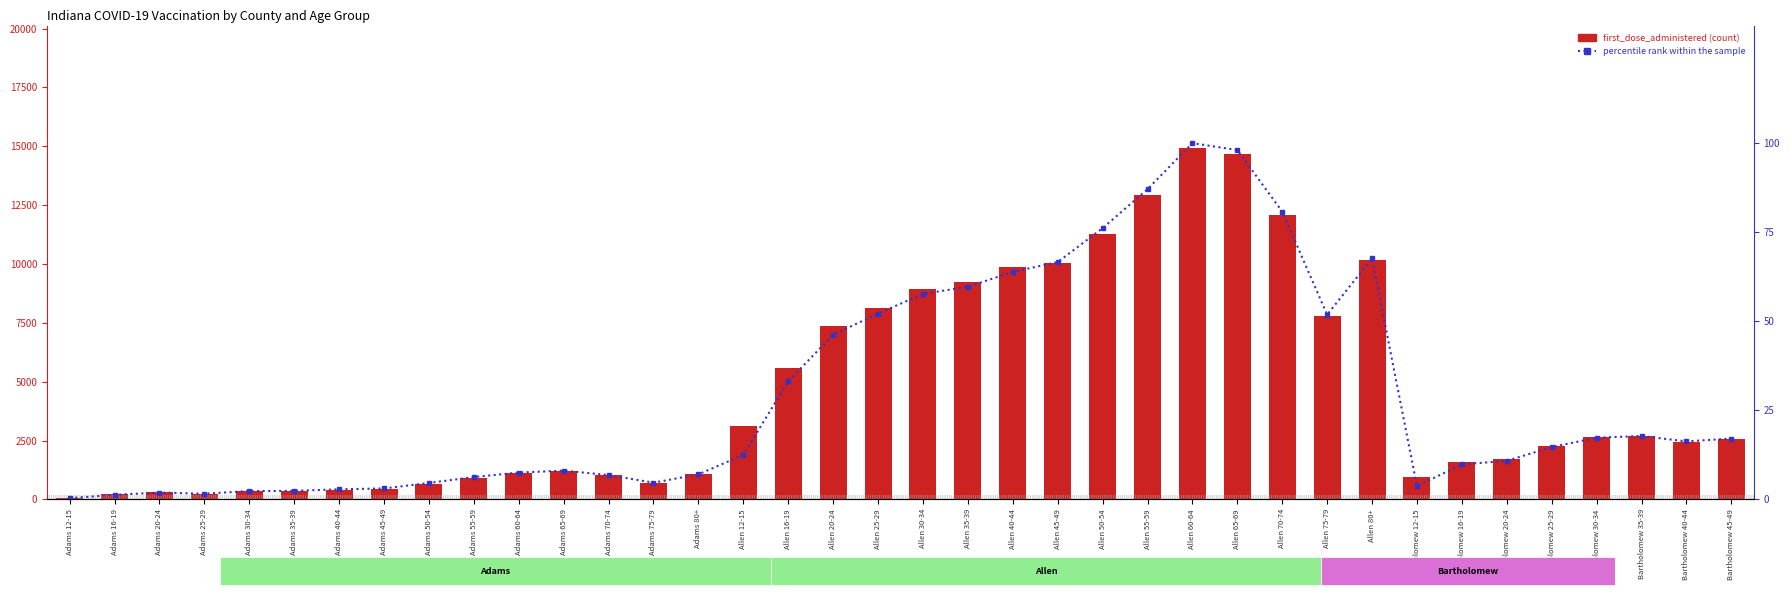

At which category is the sum across all series the highest?

Allen 60-64